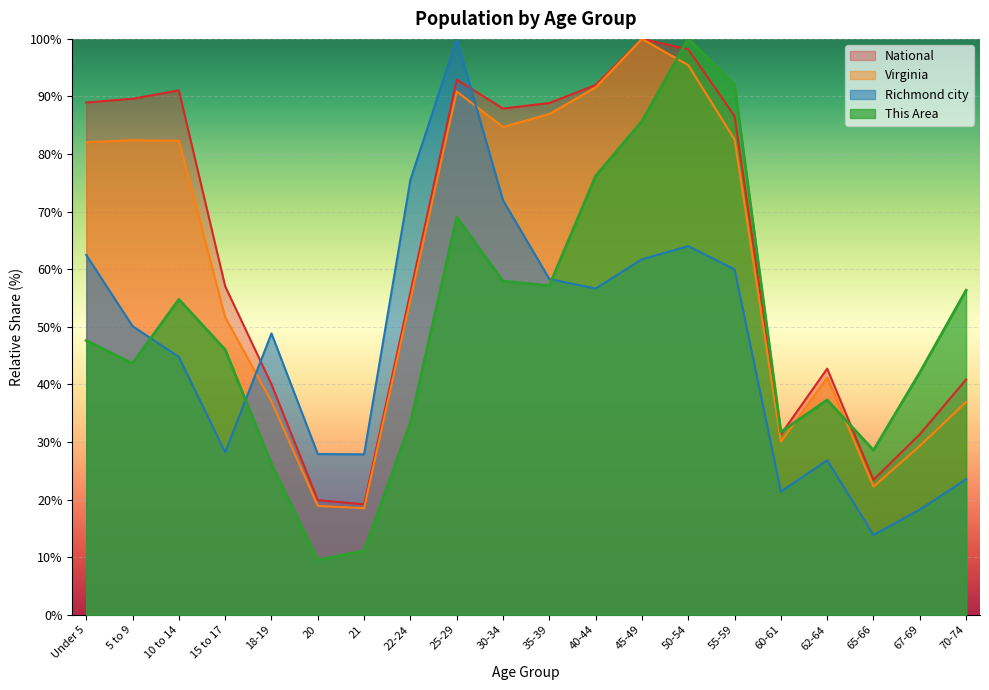

True or false: Virginia has more than 0 interior local peaks.

True